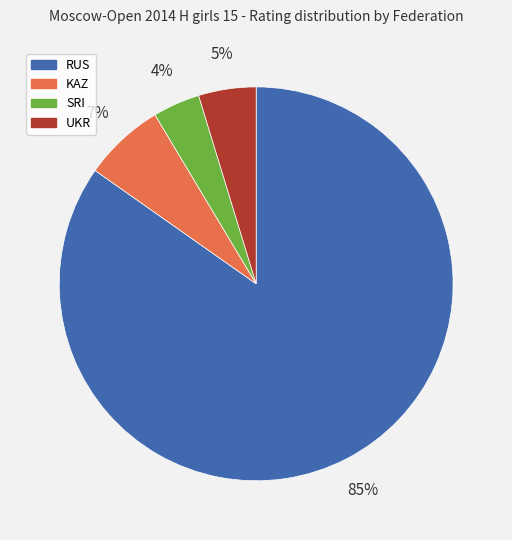

To the nearest percent, what is the average slice percentage?

25%